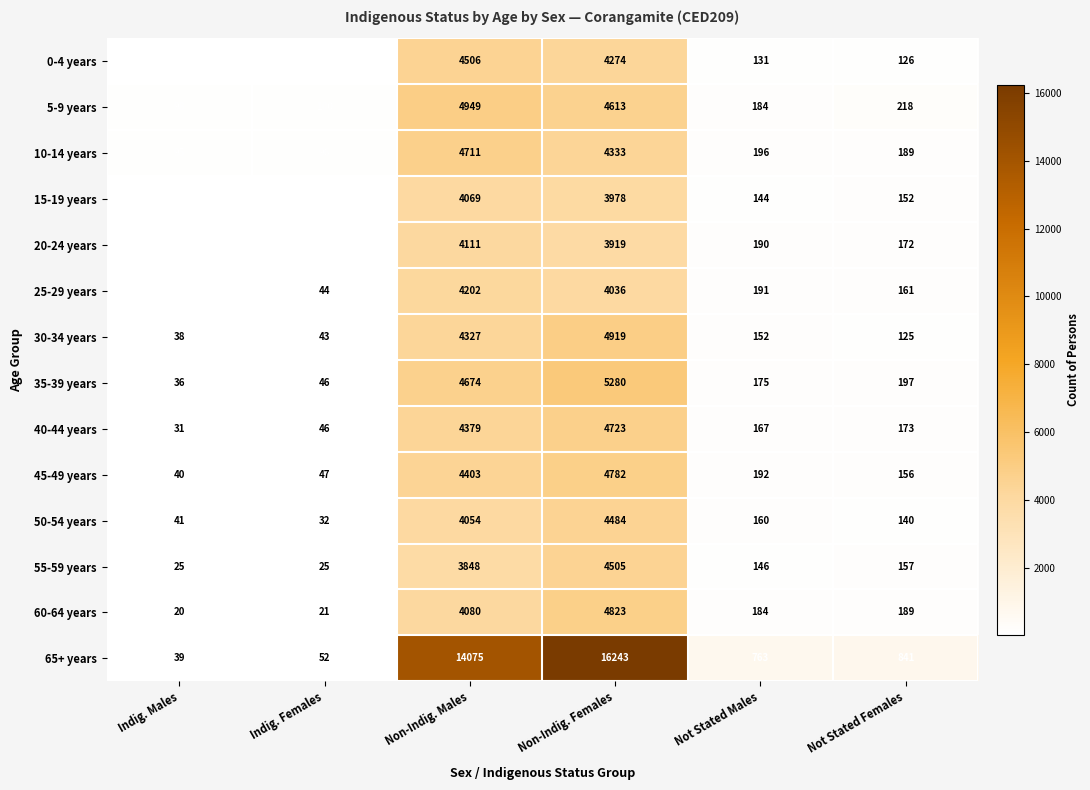

Is the value of 45-49 years at Indig. Males greater than the value of 35-39 years at Not Stated Males?

No